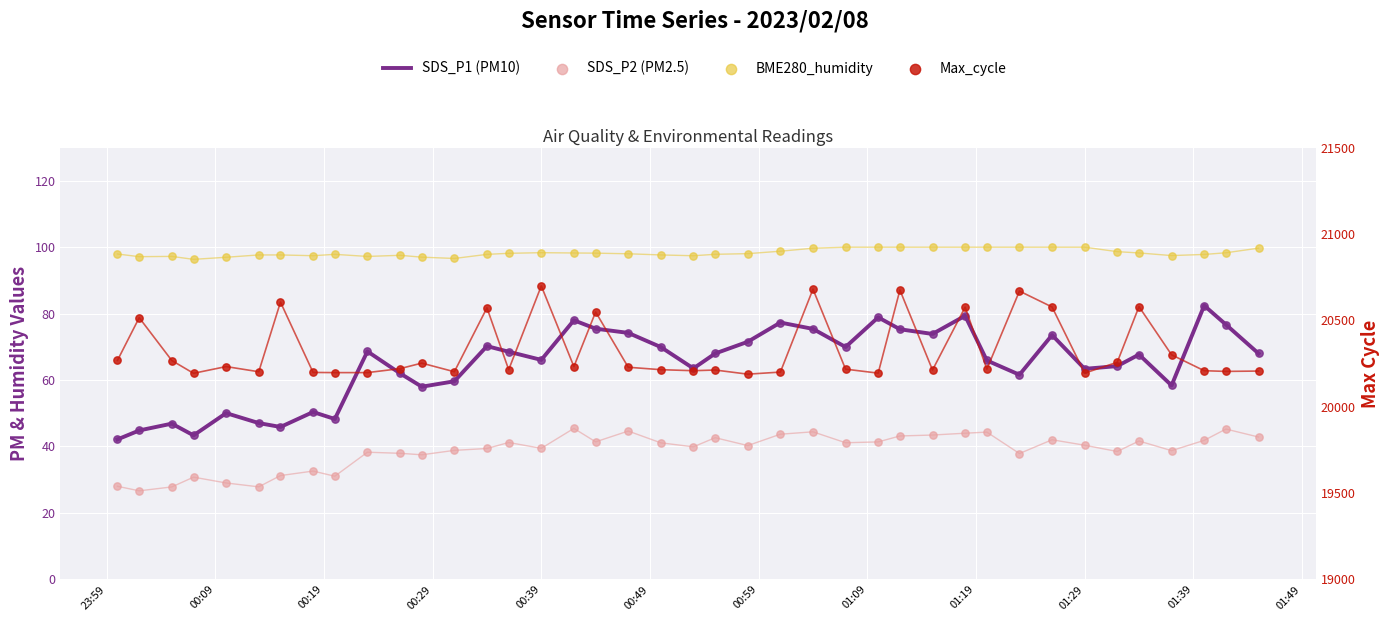

At how many categories does at least one series exceed 12200?

40